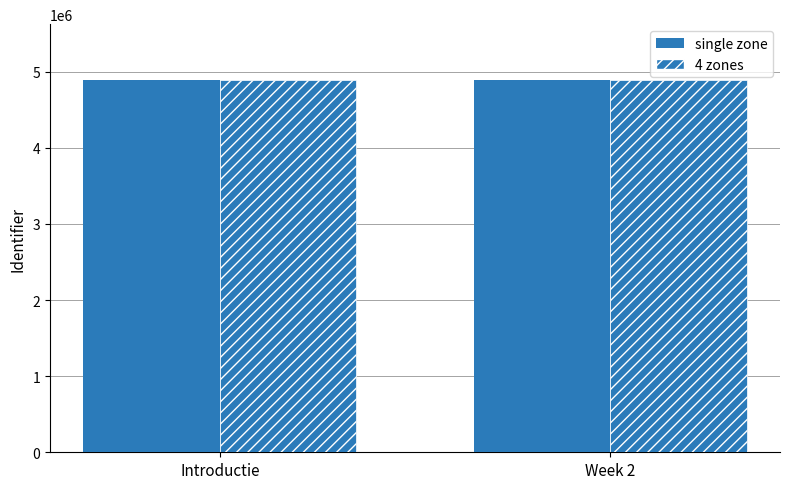

The 4 zones series shows 4890814 at Introductie. True or false?

True